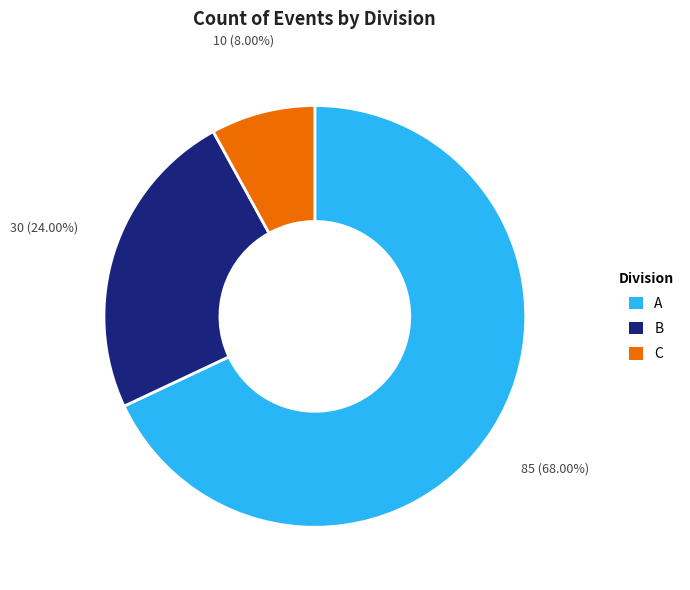

Does any single category account for the majority?

Yes